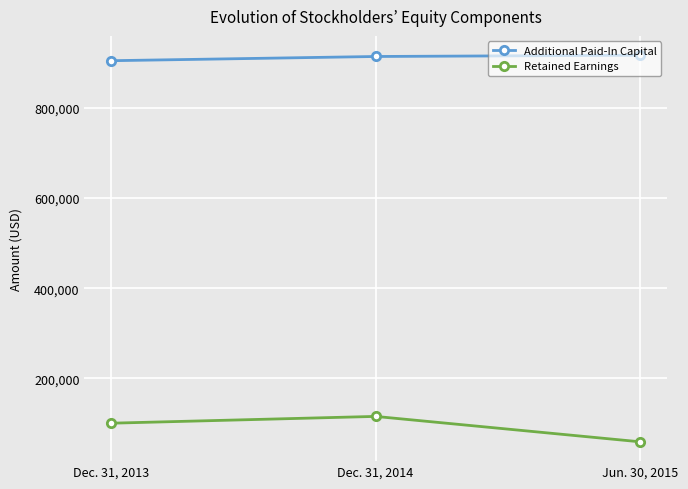

Which series has the largest total across all categories?

Additional Paid-In Capital